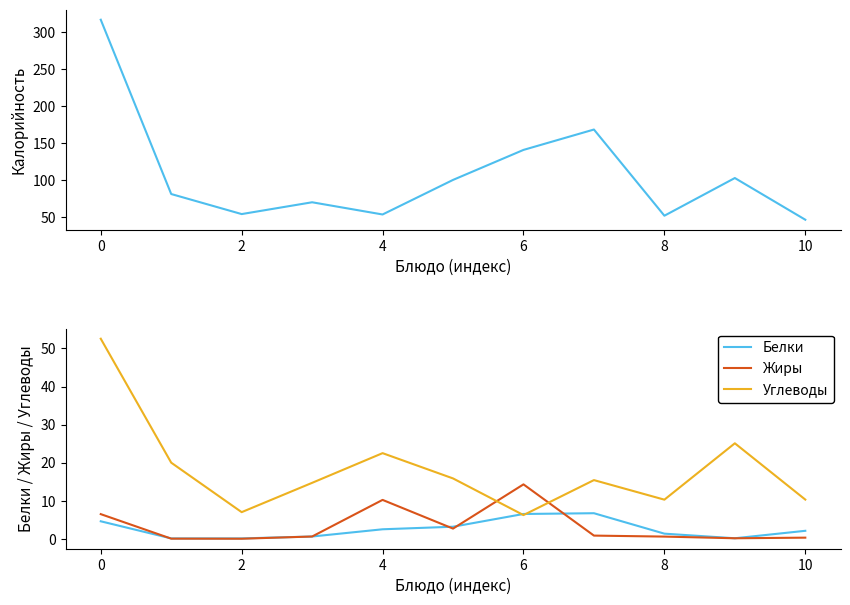

Which series has the widest spread of values?

Калорийность